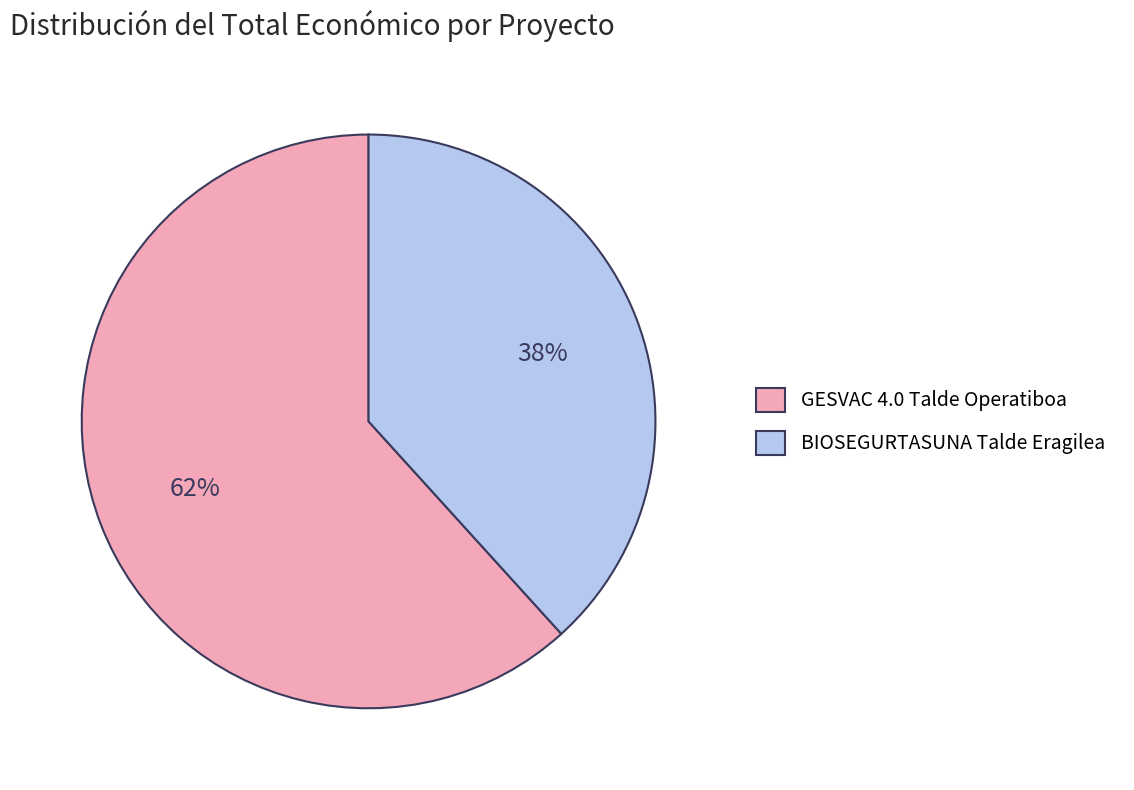

To the nearest percent, what percentage of the pie is BIOSEGURTASUNA Talde Eragilea?

38%